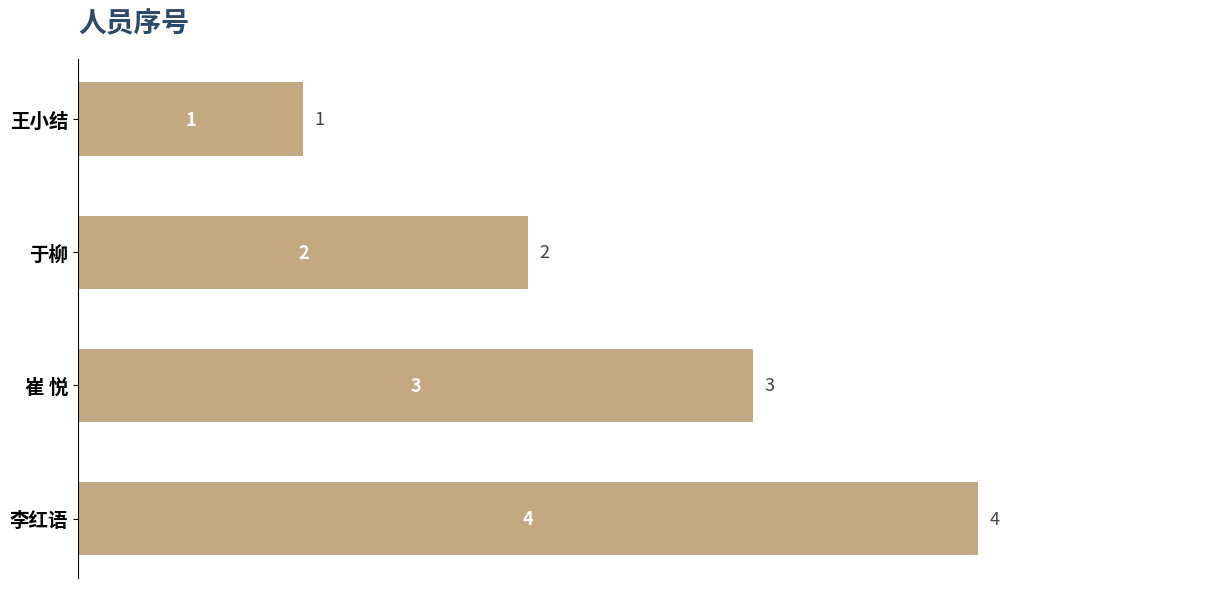

Is it true that the value at 于柳 is 1?

False